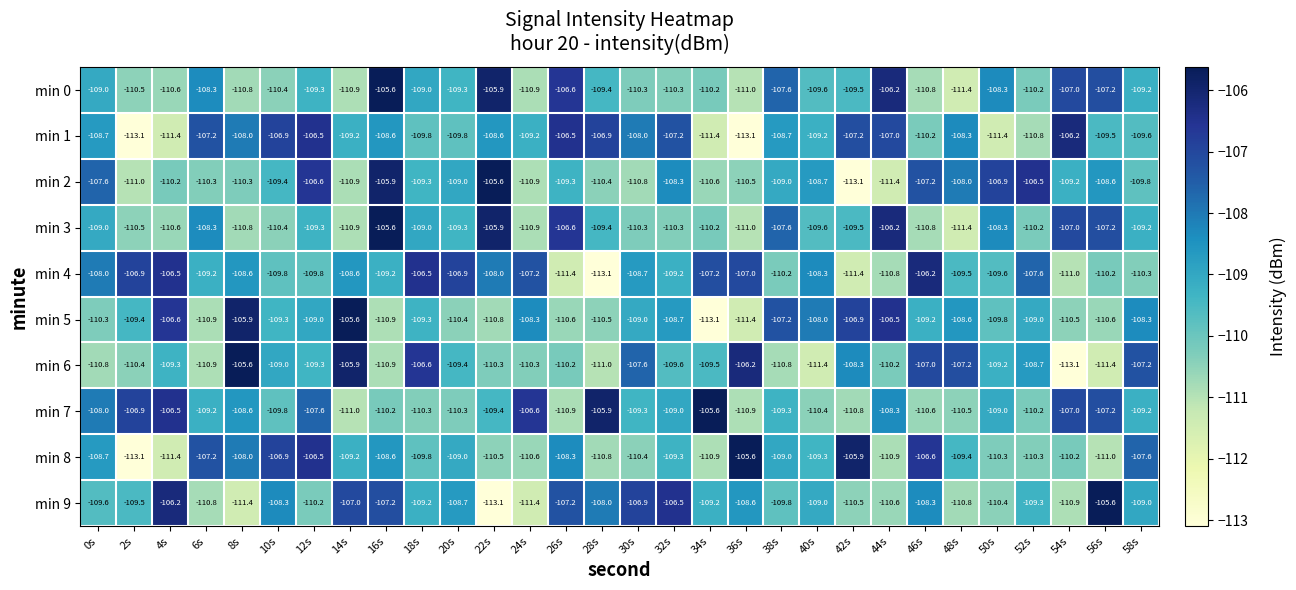

Which series changed the most between 2s and 56s?

min 9